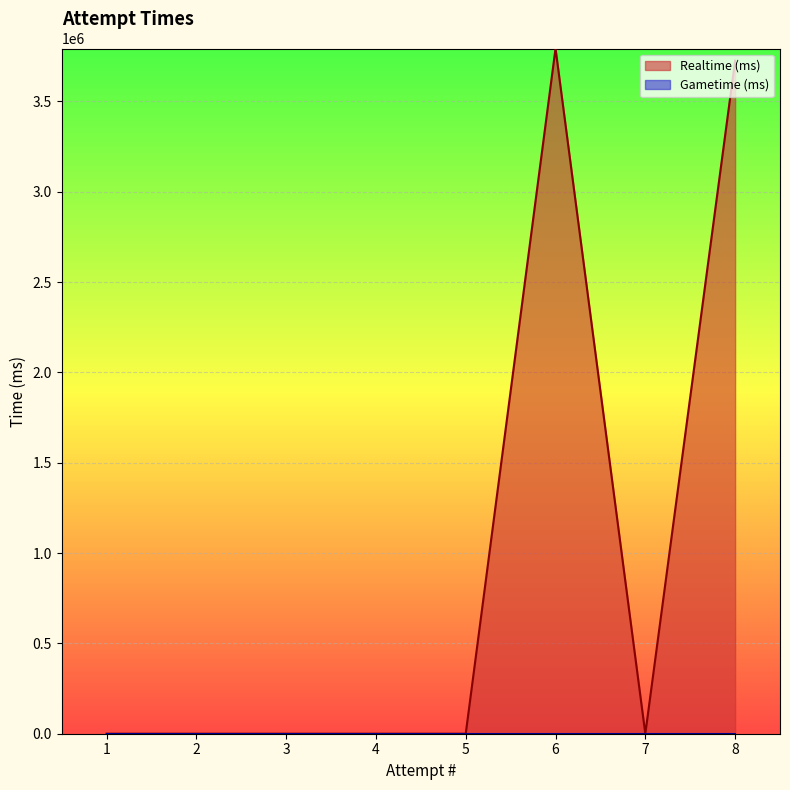

True or false: Realtime (ms) has more than 0 interior local peaks.

True